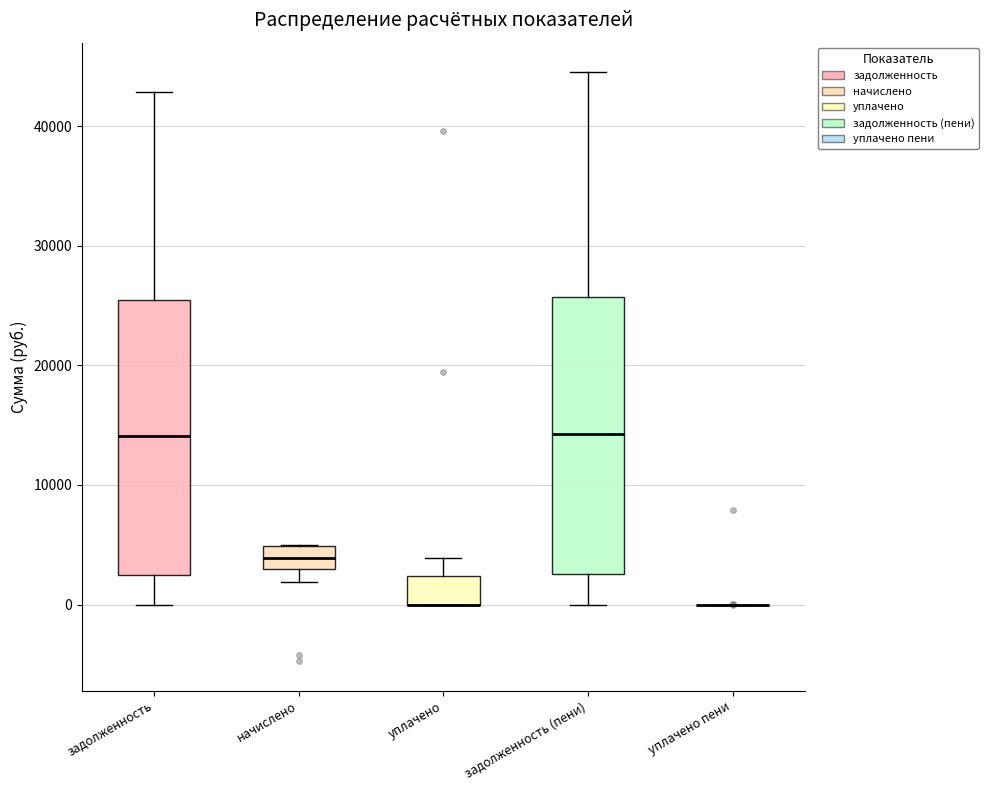

Reading left to right, transcribe this box plot: for each box, give where its median line is, the range the box spans, and where its two whiskers end, as read against the y-axis. The values are not printed on the chart, so give them approximately, as read against the axis.

задолженность: median 14000, box 2000 to 25000, whiskers 0 to 43000
начислено: median 4000, box 3000 to 5000, whiskers 2000 to 5000
уплачено: median 0 (drawn on the box's lower edge), box 0 to 2000, whiskers 0 to 4000
задолженность (пени): median 14000, box 3000 to 26000, whiskers 0 to 45000
уплачено пени: box collapsed to a line at 0, whiskers 0 to 0